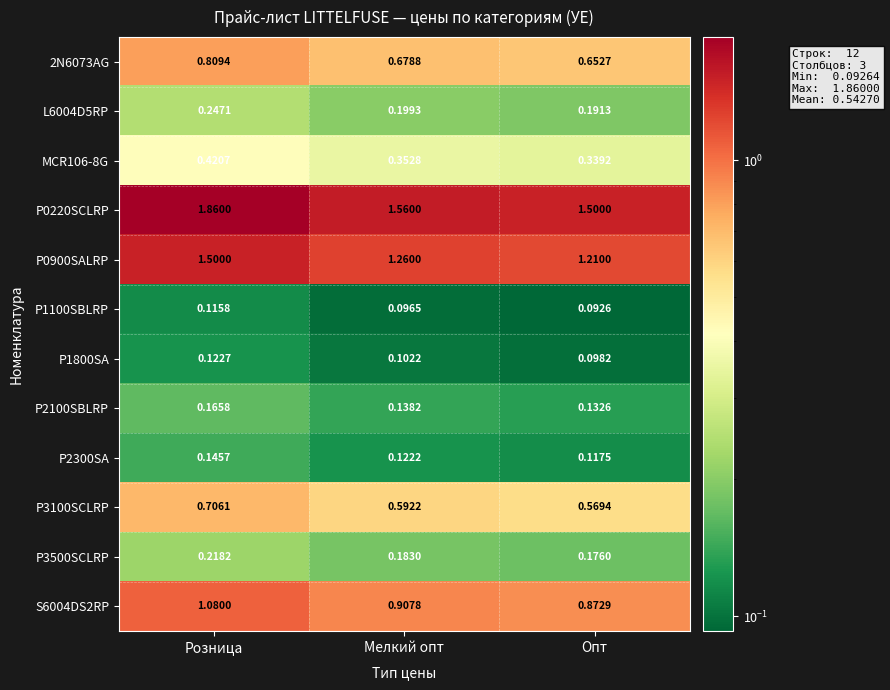

At which category does the chart reach its minimum across all series?

Опт